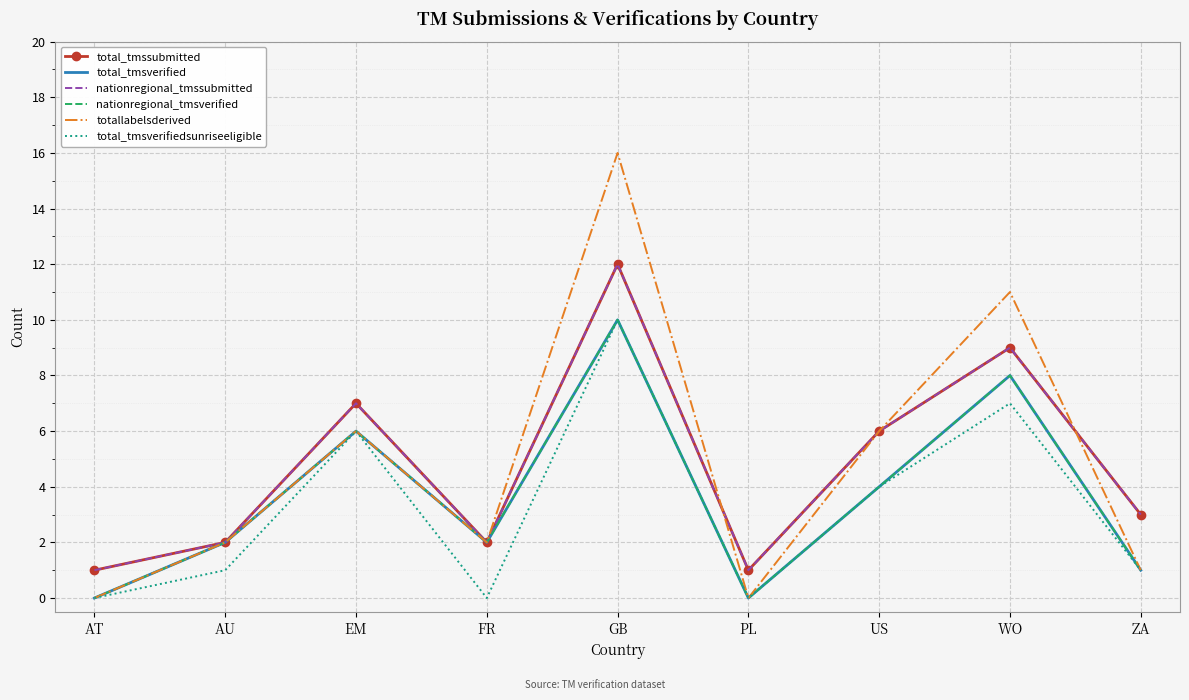

Reading left to right, extract all data points from this chart.

total_tmssubmitted: 1	2	7	2	12	1	6	9	3
total_tmsverified: 0	2	6	2	10	0	4	8	1
nationregional_tmssubmitted: 1	2	7	2	12	1	6	9	3
nationregional_tmsverified: 0	2	6	2	10	0	4	8	1
totallabelsderived: 0	2	6	2	16	0	6	11	1
total_tmsverifiedsunriseeligible: 0	1	6	0	10	0	4	7	1